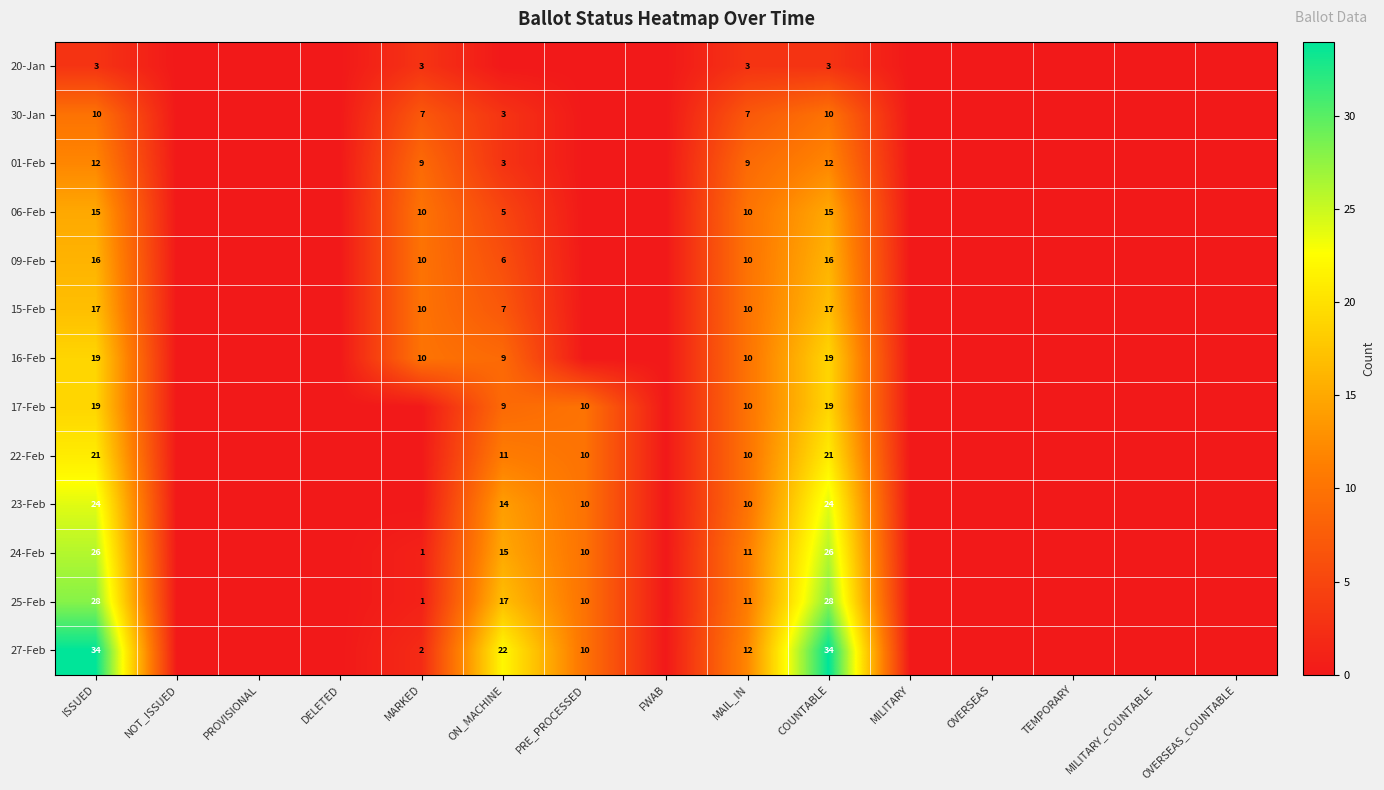

Is it true that 01-Feb equals 9 at MAIL_IN?

True